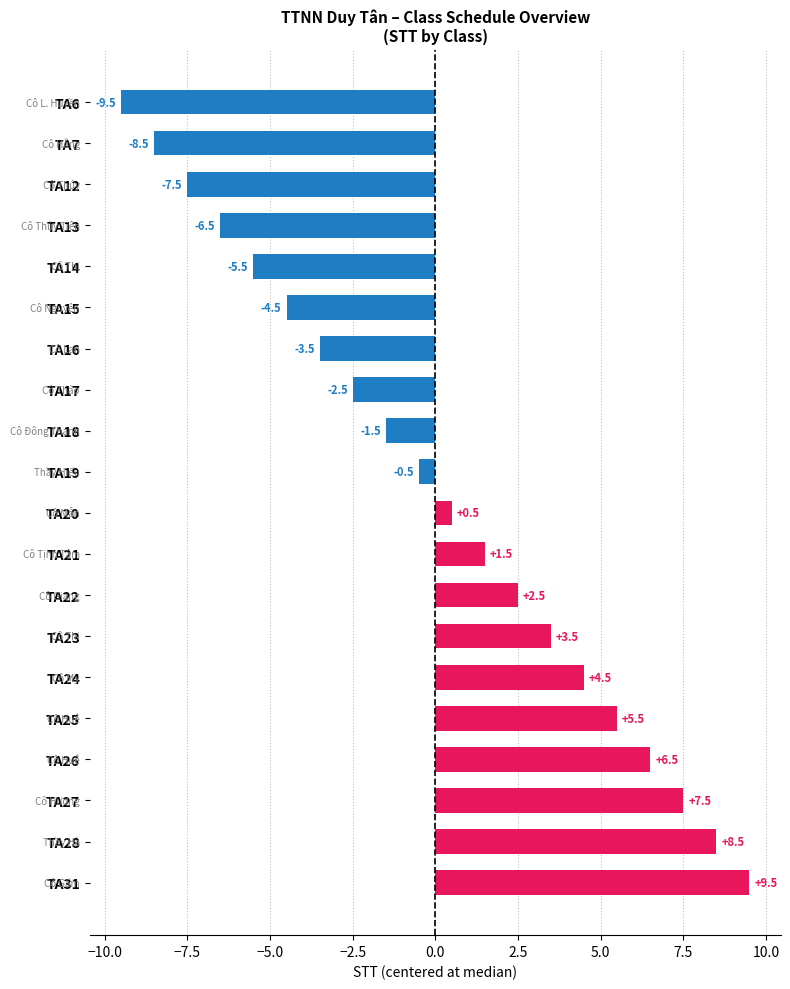

What is the change in value from TA7 to TA18?

+7.0